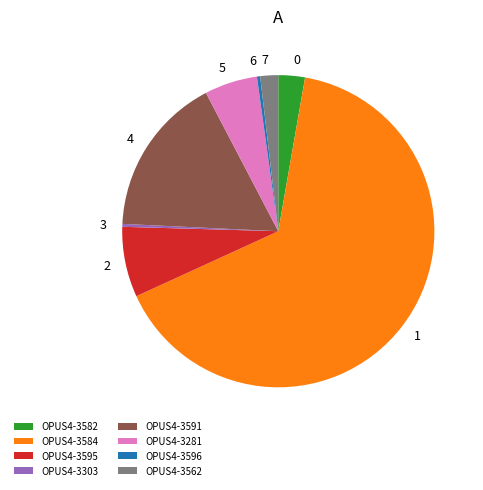

Does OPUS4-3584 account for over 50% of the chart?

Yes